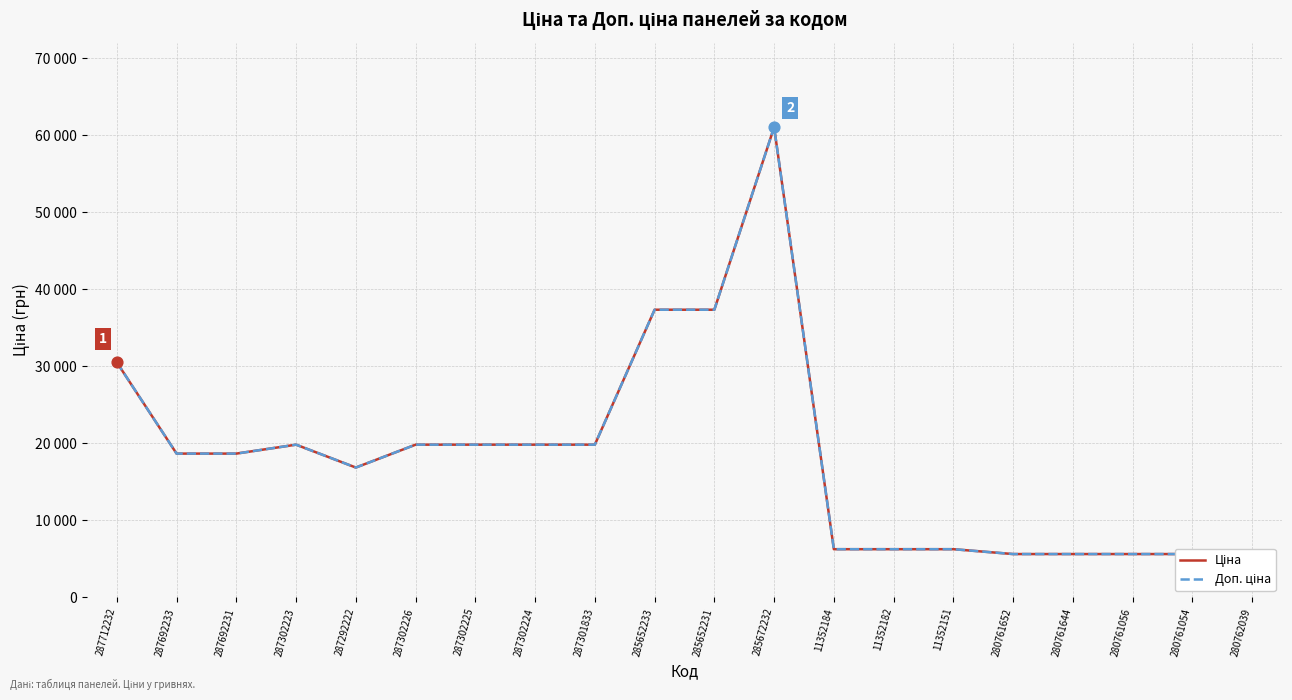

At which category is the sum across all series the highest?

285672232